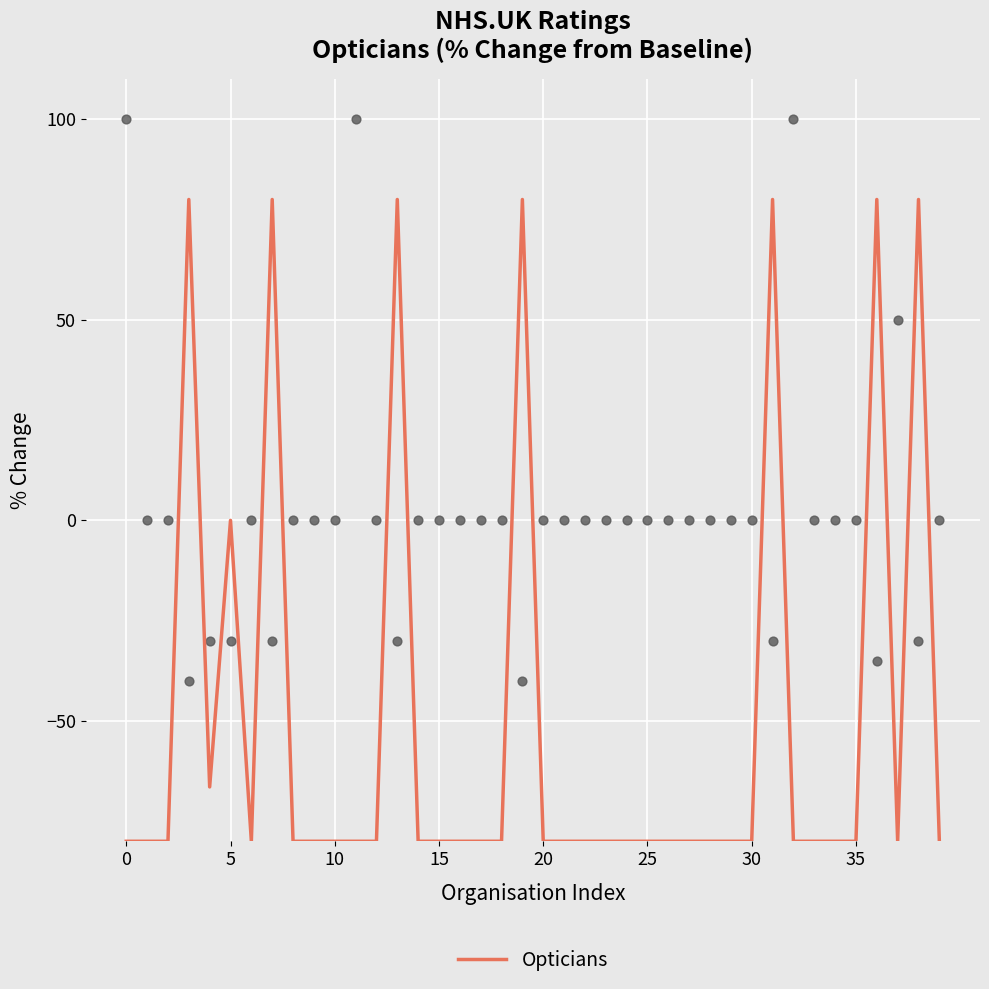

What is the highest value of the Opticians series?

80.0